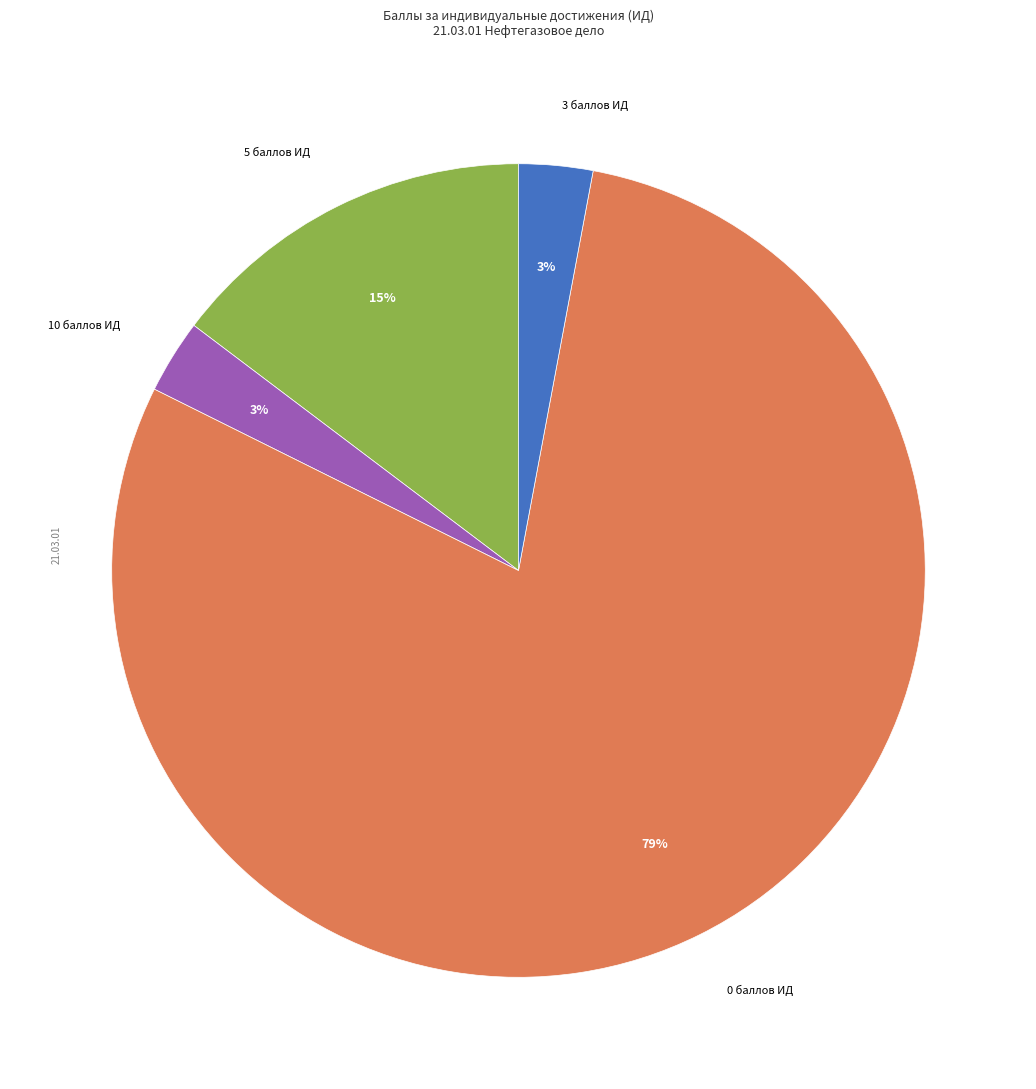

Is there any slice that represents more than half of the pie?

Yes